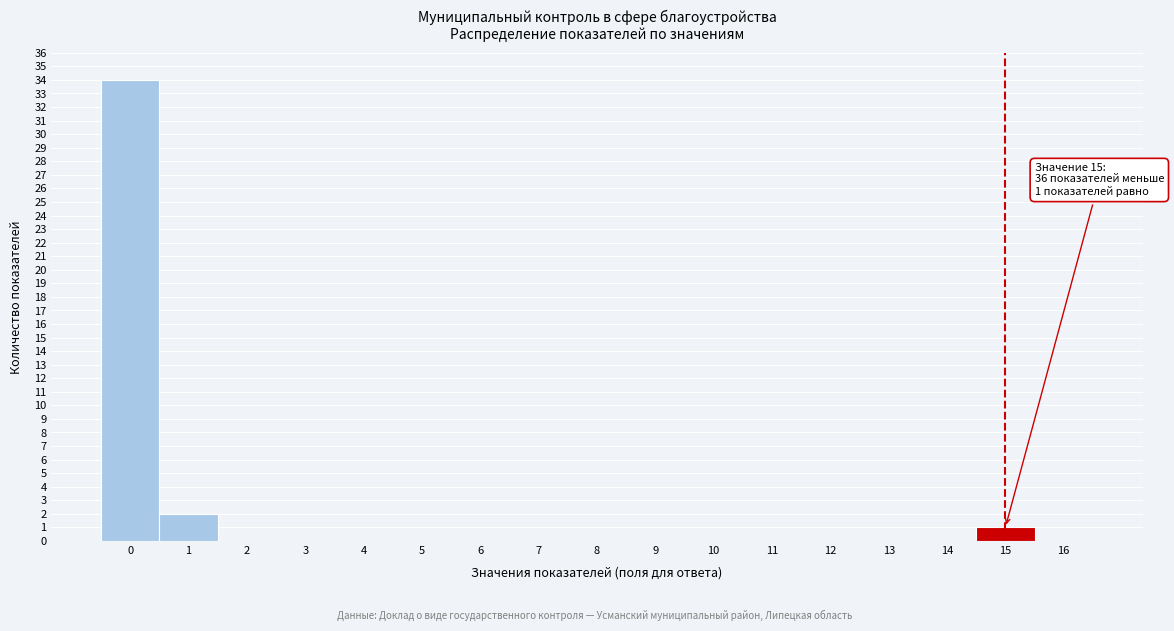

Over which range of the x-axis is the bar tallest?

-0.5 to 0.5